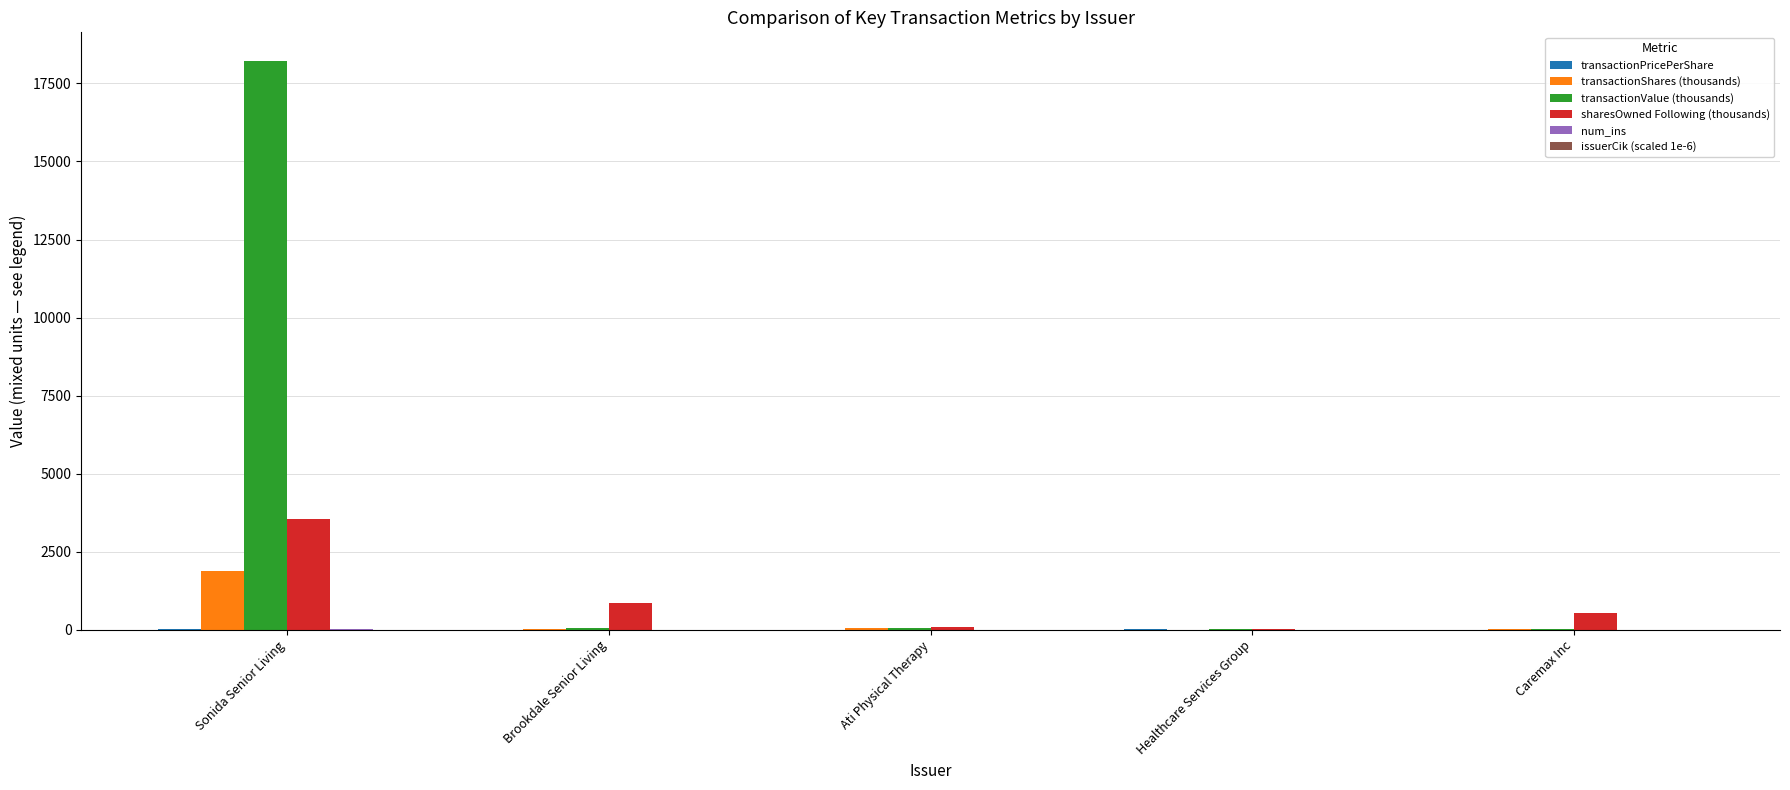

What is the spread (max minus min) of values at Sonida Senior Living?

18225.3